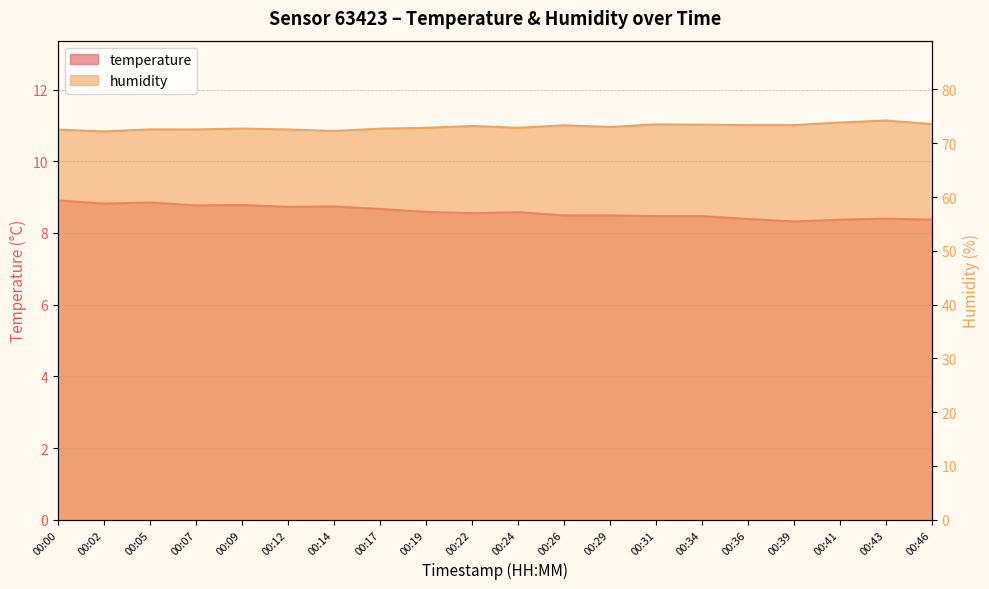

At which label is humidity closest to 73?

00:29